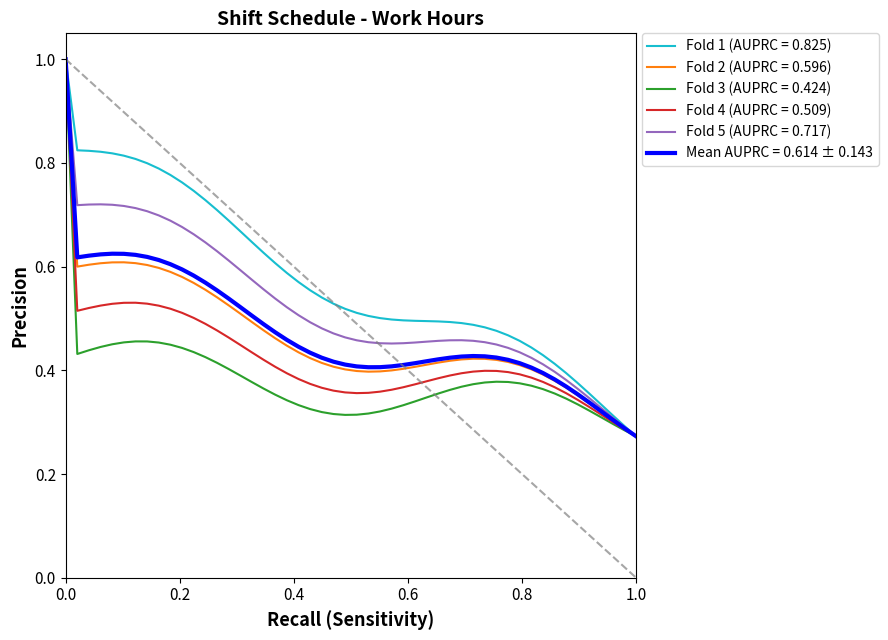

At how many categories does at least one series exceed 0?

50